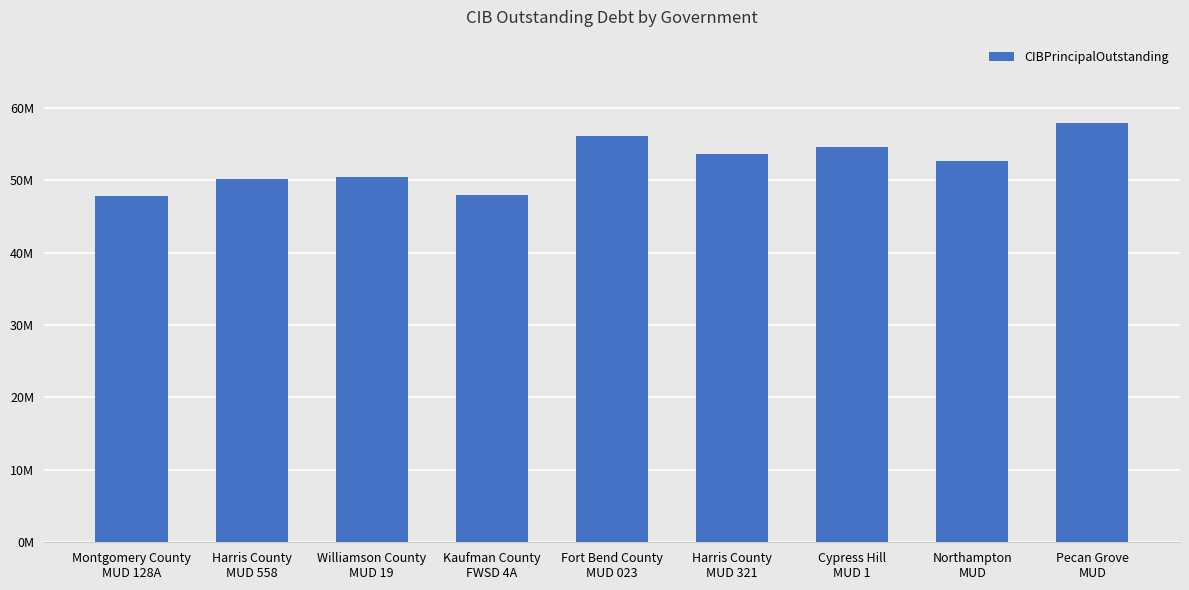

Approximately how many times larger is the value at Montgomery County
MUD 128A compared to Williamson County
MUD 19?

0.9